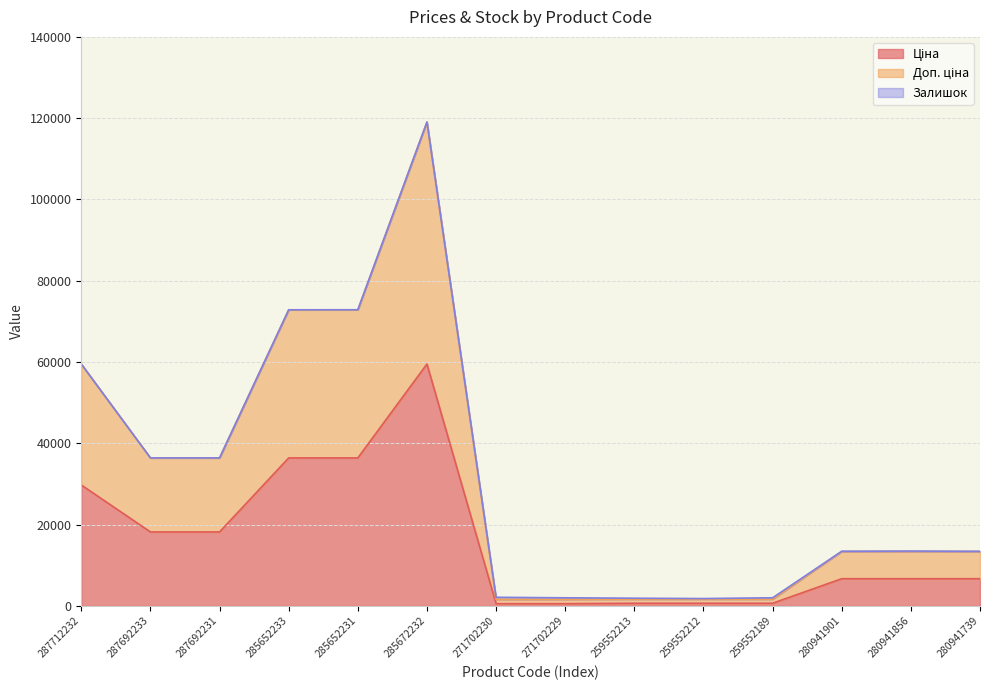

Where does the Доп. ціна series first go above 13505?

287712232